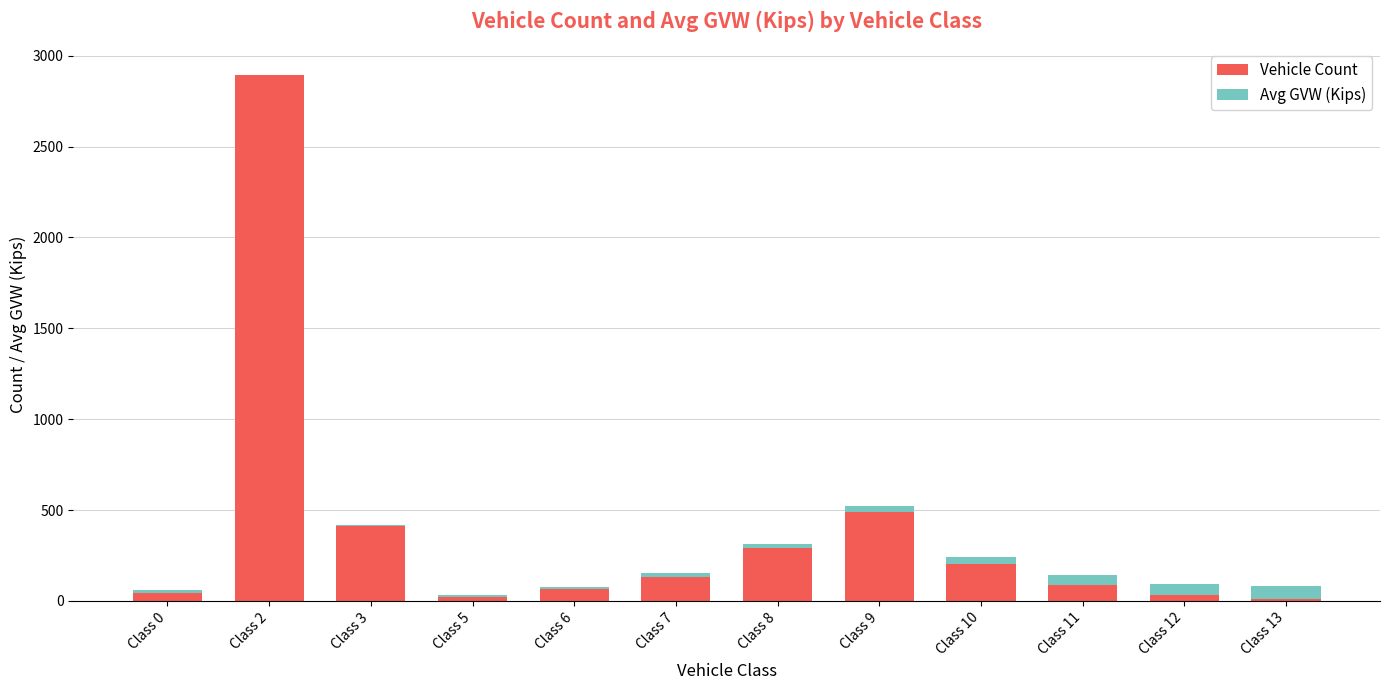

Is it true that Vehicle Count equals 228 at Class 3?

False